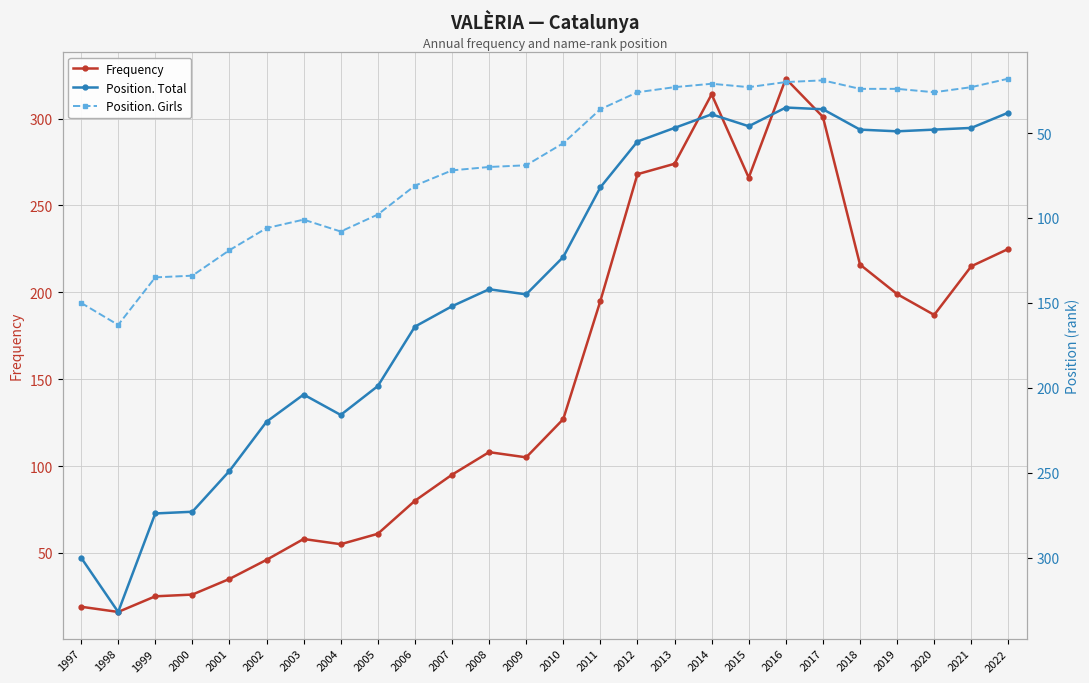

How many data points does each series have?

26